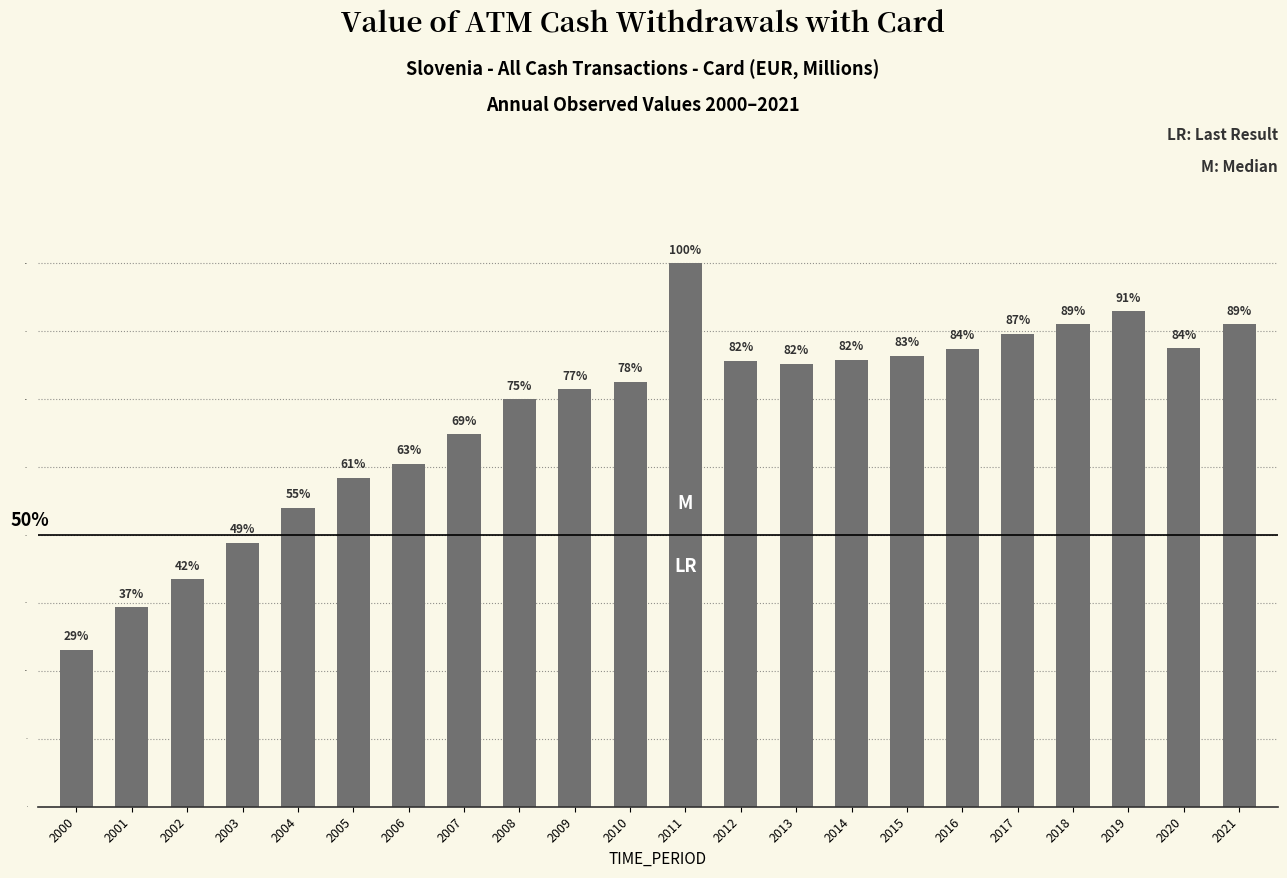

Approximately how many times larger is the value at 2015 compared to 2018?

0.9